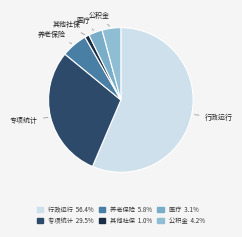

Is the sum of 其他社保 and 专项统计 greater than half?

No